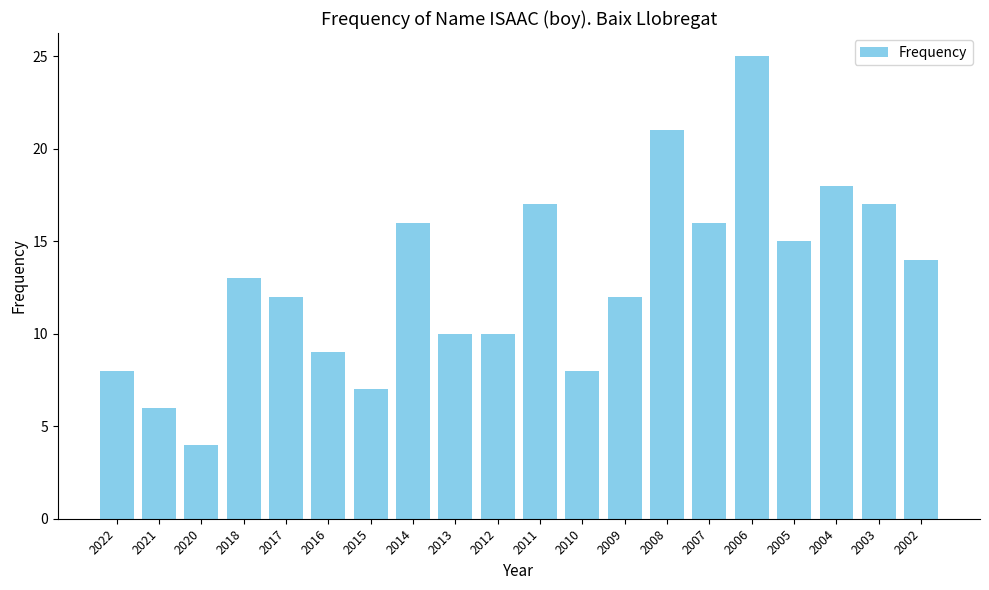

Reading left to right, transcribe all the data shown in this chart.

2022=8	2021=6	2020=4	2018=13	2017=12	2016=9	2015=7	2014=16	2013=10	2012=10	2011=17	2010=8	2009=12	2008=21	2007=16	2006=25	2005=15	2004=18	2003=17	2002=14